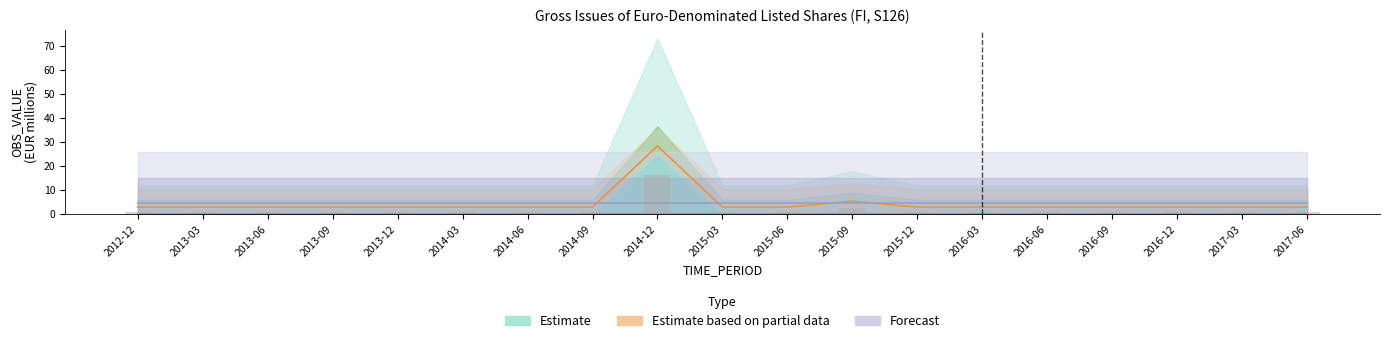

What is the total value across all series at 2015-12?

7.8